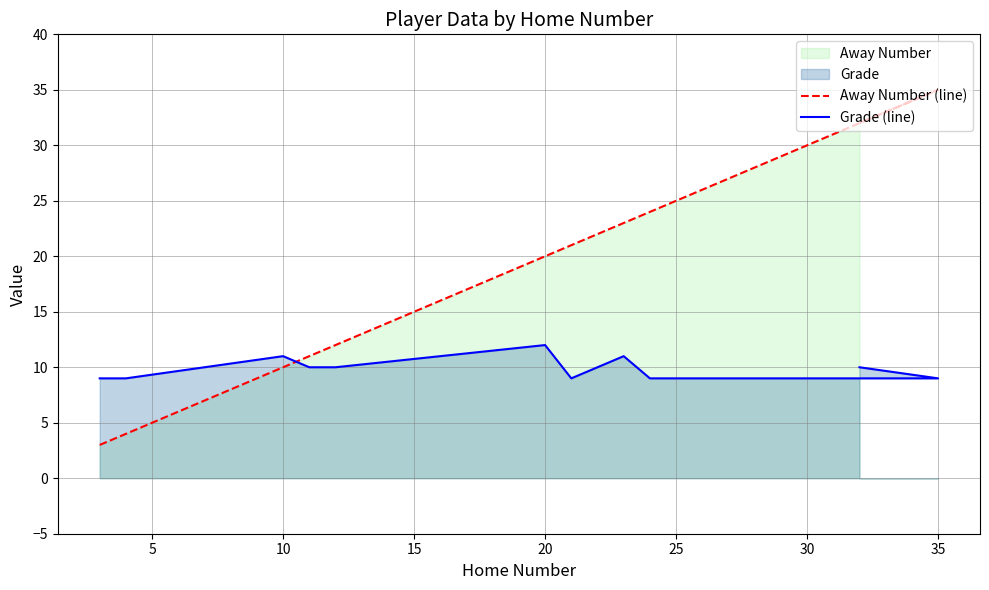

True or false: Away Number (line) and Grade (line) intersect in this chart.

True